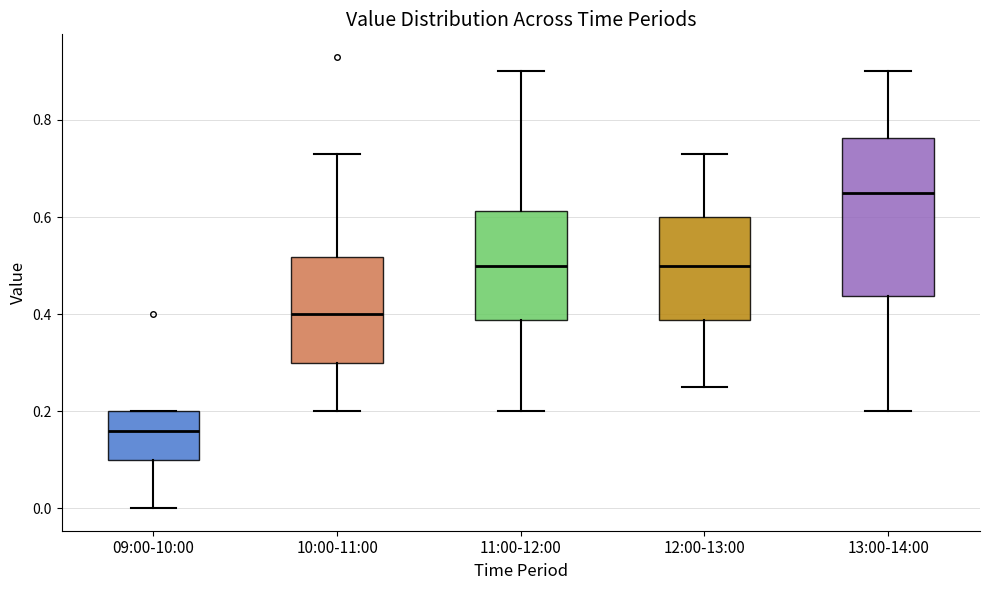

Comparing the boxes themselves (not the whiskers), which one is the tallest?

13:00-14:00